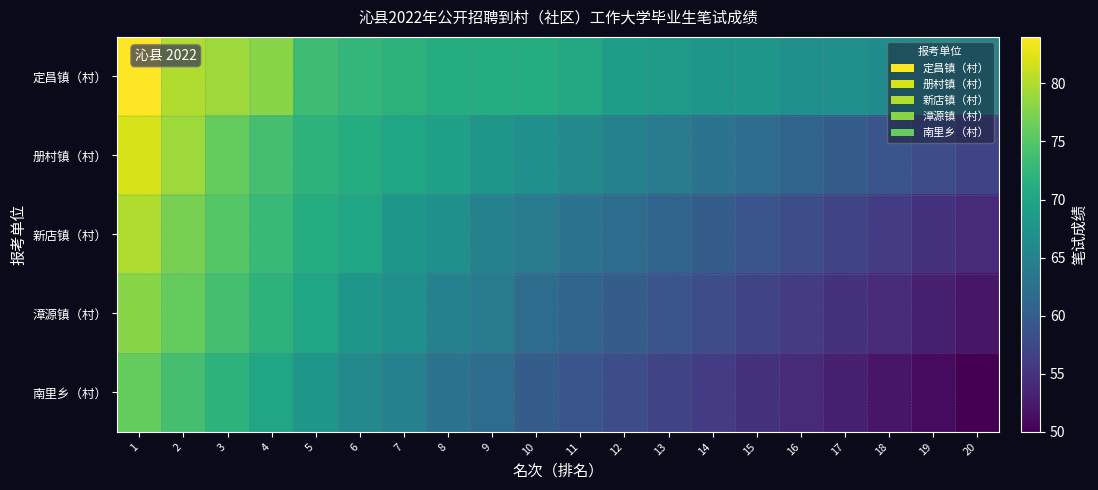

What is the total value across all series at 15?

301.0